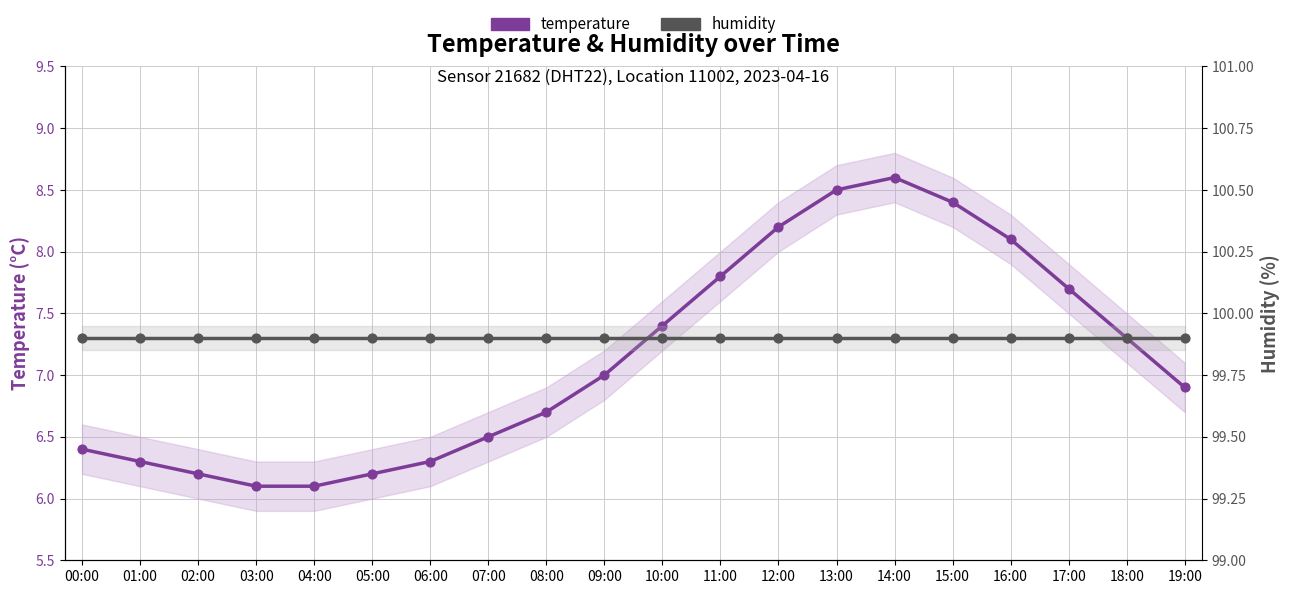

Which series reaches the maximum Y coordinate?

humidity